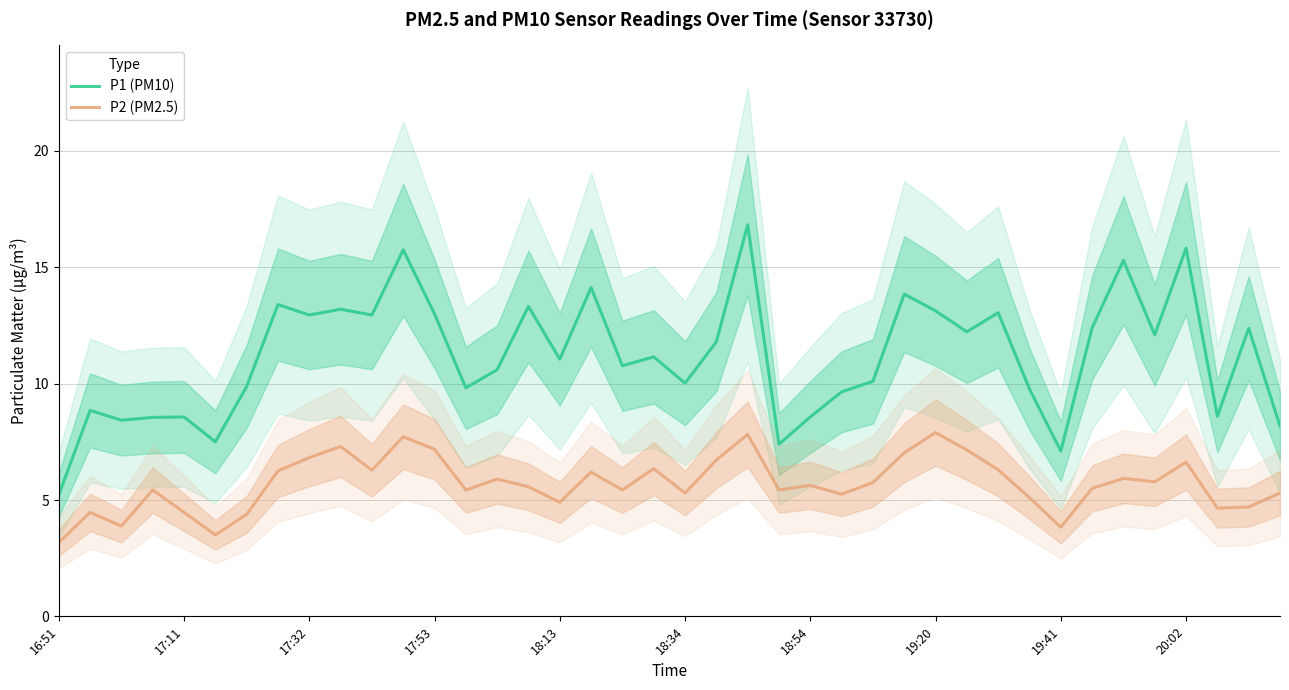

True or false: P2 (PM2.5) and P1 (PM10) cross at least once.

False